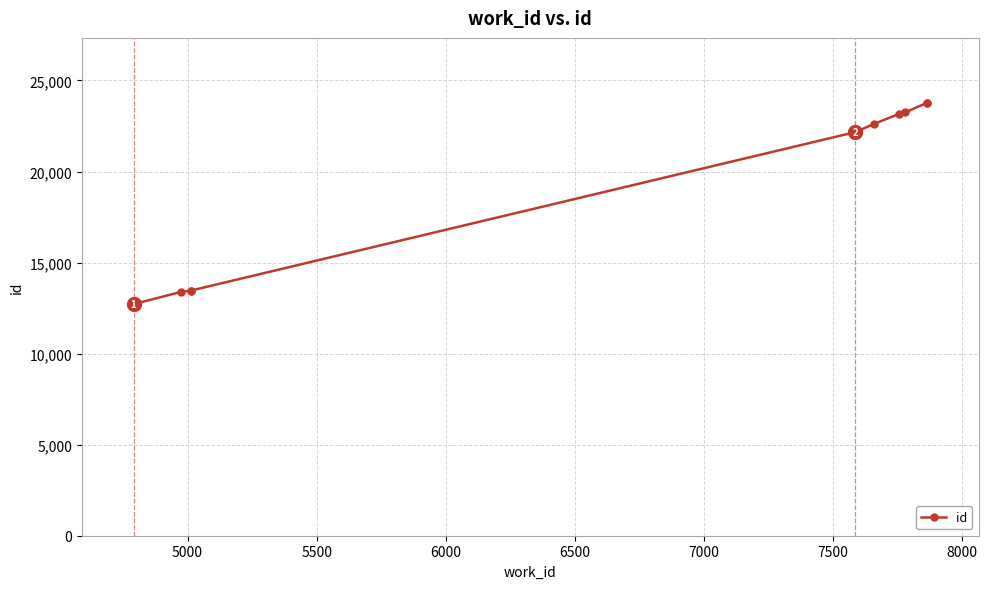

Count the number of values greater than 22608.

4